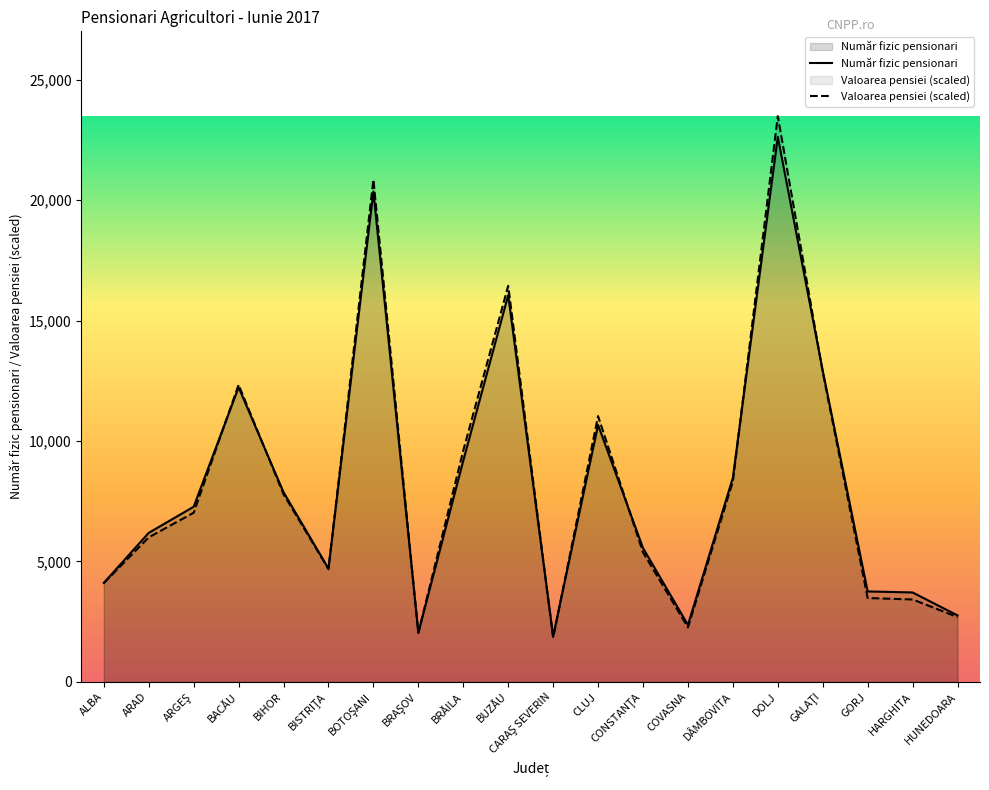

Reading left to right, what are all the values shown in this chart?

Număr fizic pensionari: 4110.0	6188.0	7271.0	12227.0	7875.0	4705.0	20355.0	2046.0	9185.0	16051.0	1898.0	10664.0	5559.0	2368.0	8476.0	22625.0	12915.0	3757.0	3714.0	2761.0
Valoarea pensiei: 4101.7	6002.1	7023.0	12333.5	7791.5	4681.9	20847.2	2038.6	9604.6	16440.8	1837.4	11032.3	5378.8	2264.6	8321.3	23480.8	12864.5	3484.0	3423.6	2693.7